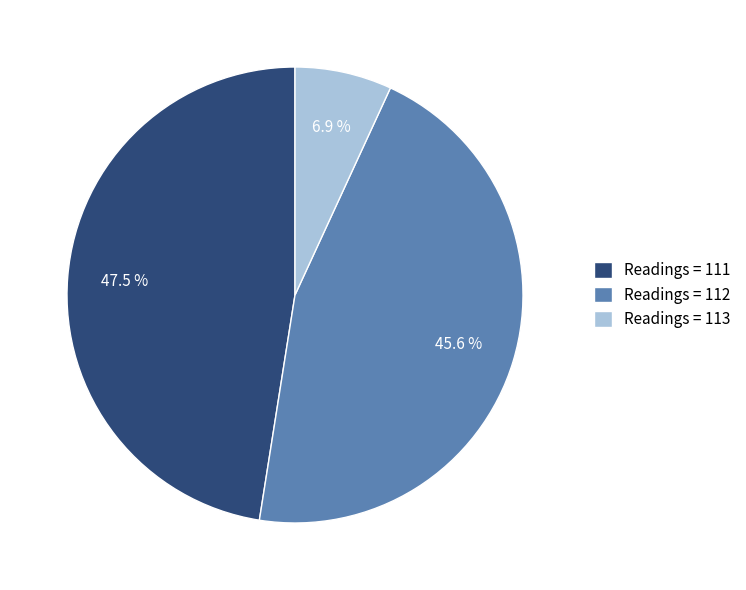

Rank the categories by value from highest to lowest.

Readings = 111, Readings = 112, Readings = 113